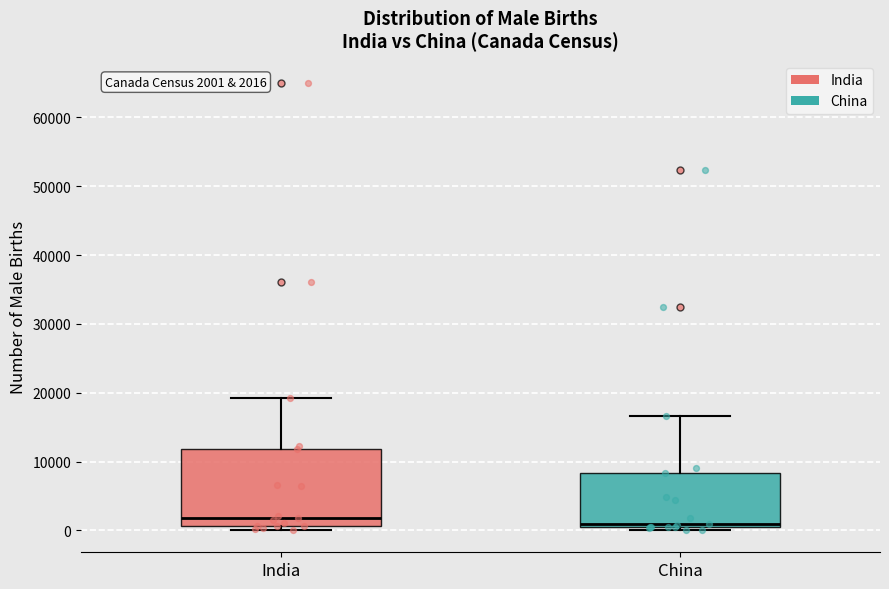

Comparing the boxes themselves (not the whiskers), which one is the tallest?

India